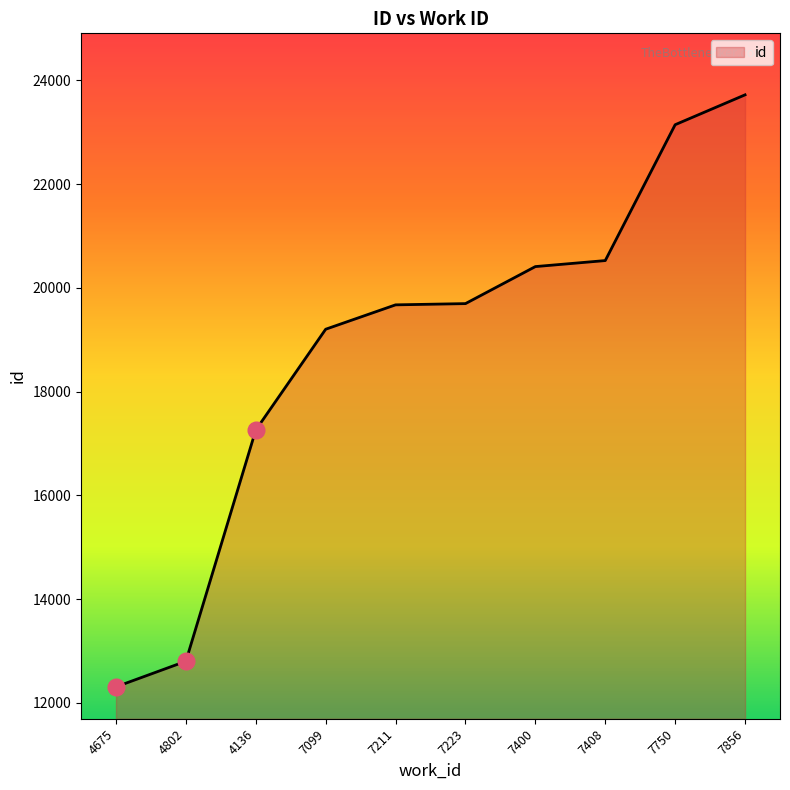

True or false: the data shows 12307 at 4675.

True